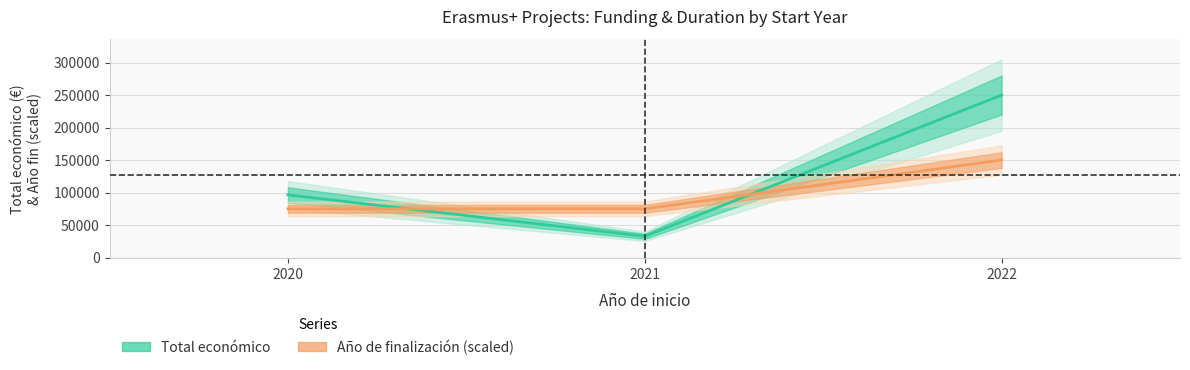

At 2021, list the series in order from largest to smallest.

Año de finalización, Total económico